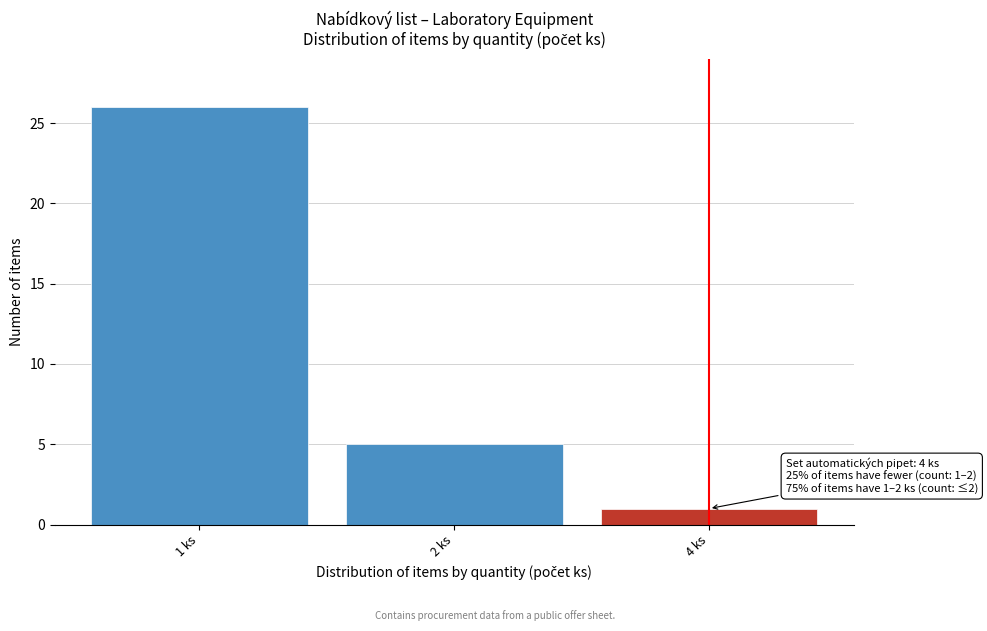

Reading left to right, transcribe all the data shown in this chart.

1 ks=26	2 ks=5	4 ks=1